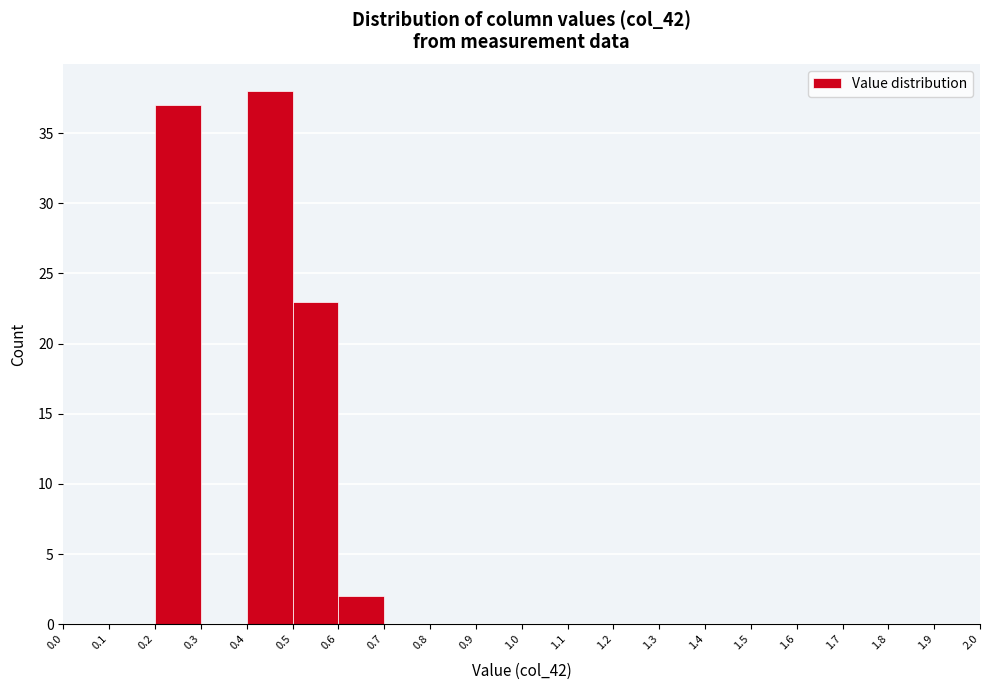

Reading left to right, list every bar in this chart as the range it spans on the x-axis followed by its height. The values are not printed on the chart, so give them approximately, as read against the axis.

0.0 to 0.1: 0
0.1 to 0.2: 0
0.2 to 0.3: 37
0.3 to 0.4: 0
0.4 to 0.5: 38
0.5 to 0.6: 23
0.6 to 0.7: 2
0.7 to 0.8: 0
0.8 to 0.9: 0
0.9 to 1.0: 0
1.0 to 1.1: 0
1.1 to 1.2: 0
1.2 to 1.3: 0
1.3 to 1.4: 0
1.4 to 1.5: 0
1.5 to 1.6: 0
1.6 to 1.7: 0
1.7 to 1.8: 0
1.8 to 1.9: 0
1.9 to 2.0: 0